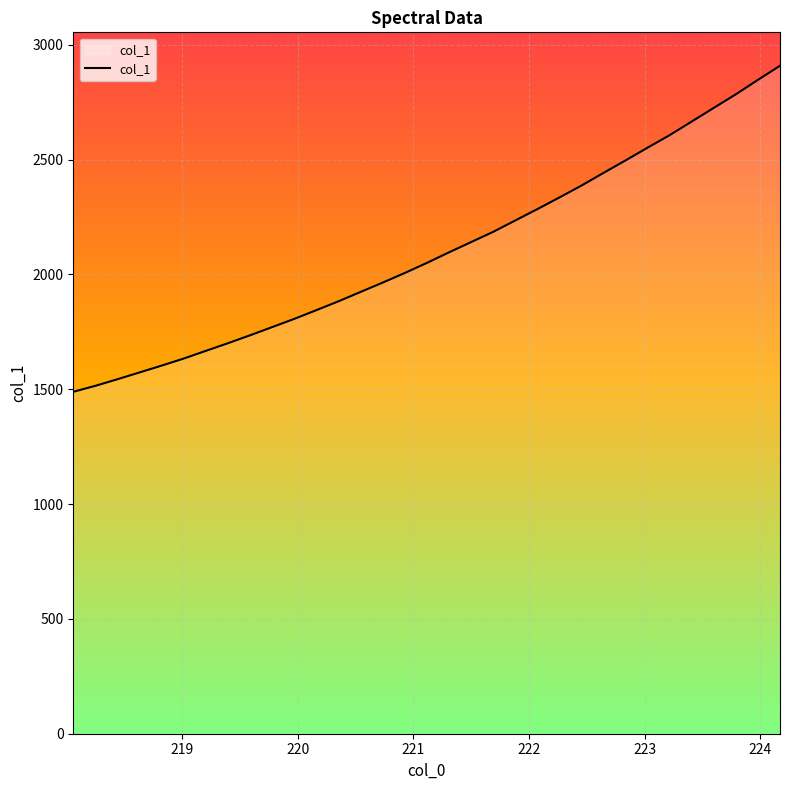

What is the maximum value shown in the chart?

2909.2